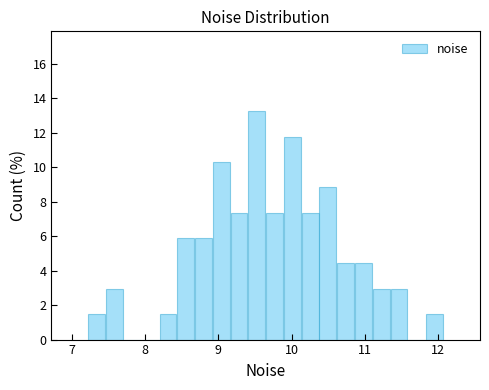

Around what value on the x-axis is the tallest bar? Give the approximate position of its centre, as read against the axis.

9.5